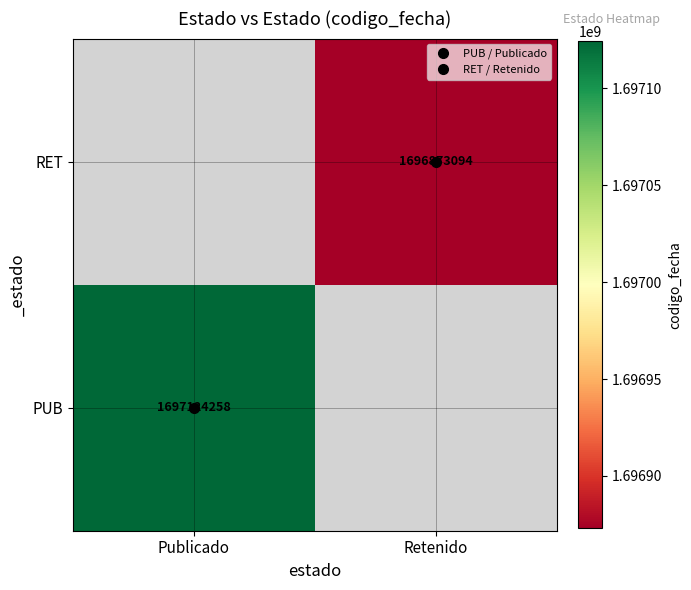

List the series in order of their peak value, highest first.

PUB, RET